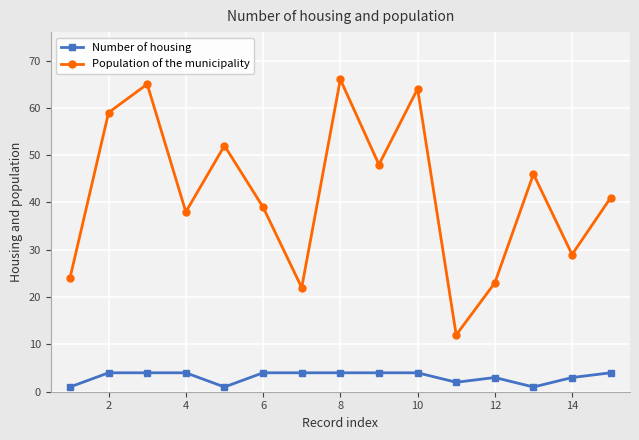

Which series has the largest total across all categories?

Population of the municipality